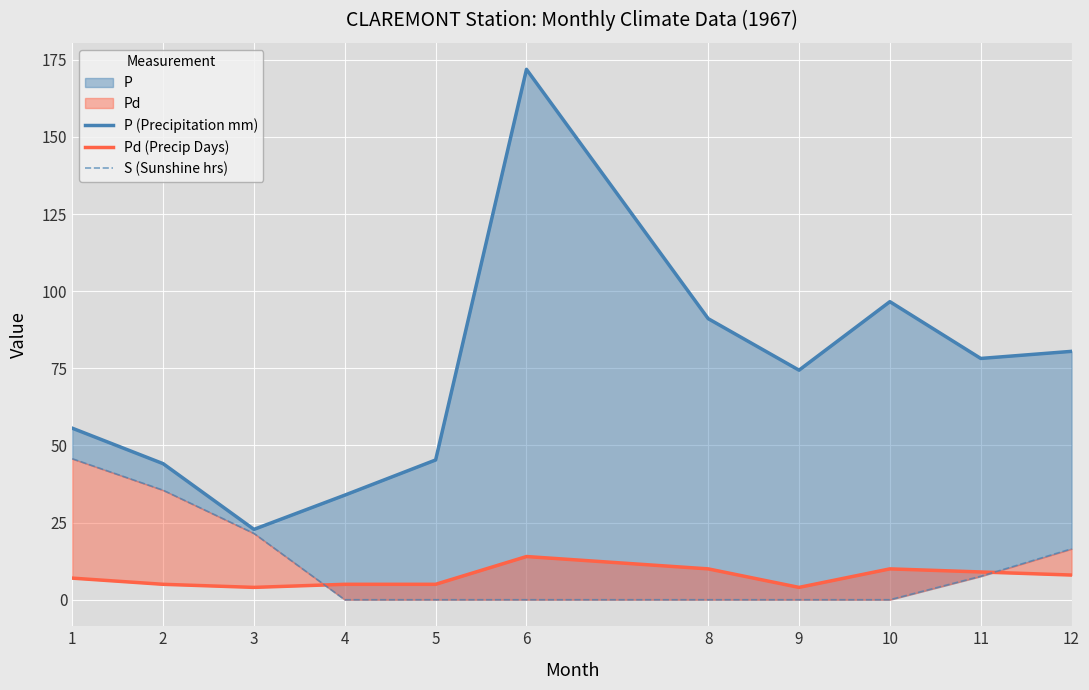

The value of S (Sunshine hrs) at 12 is 16.5. True or false?

True